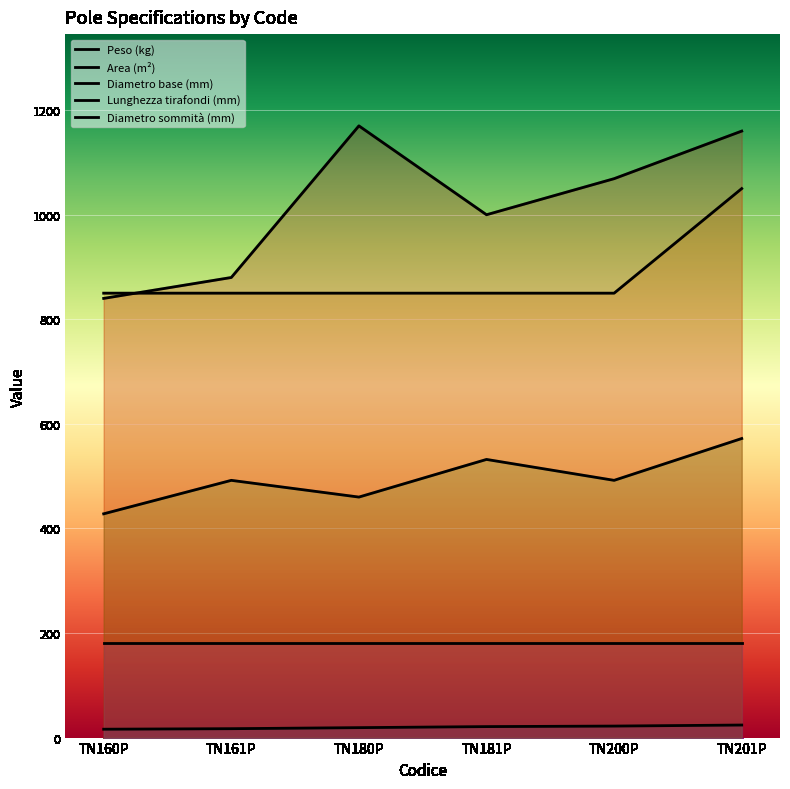

At which category does the chart reach its peak across all series?

TN180P